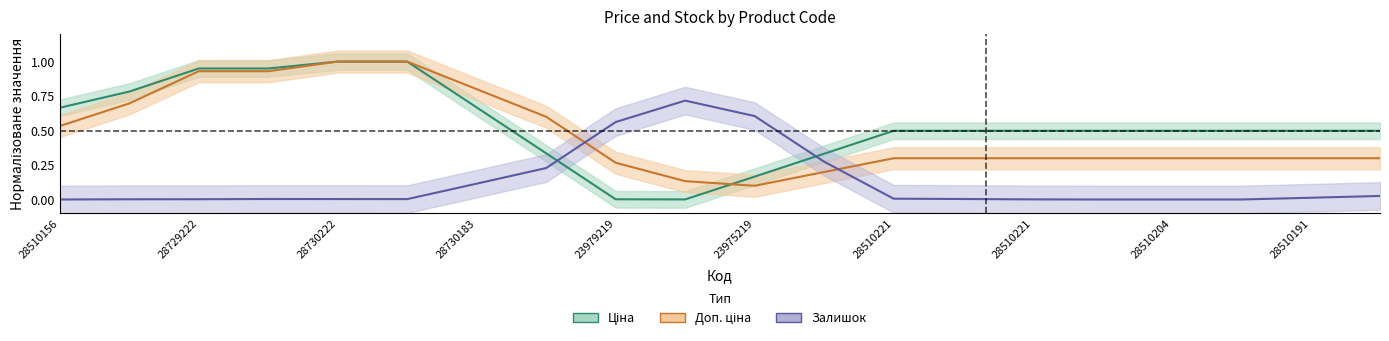

What is the value of the Доп. ціна point at the 5th from the left?

1.0